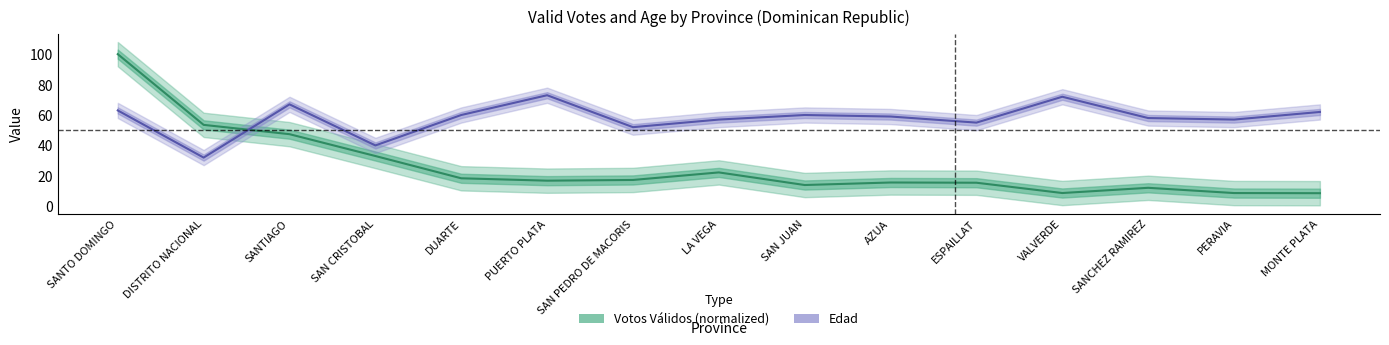

What are all the series names shown in the legend?

Votos Válidos (normalized), Edad